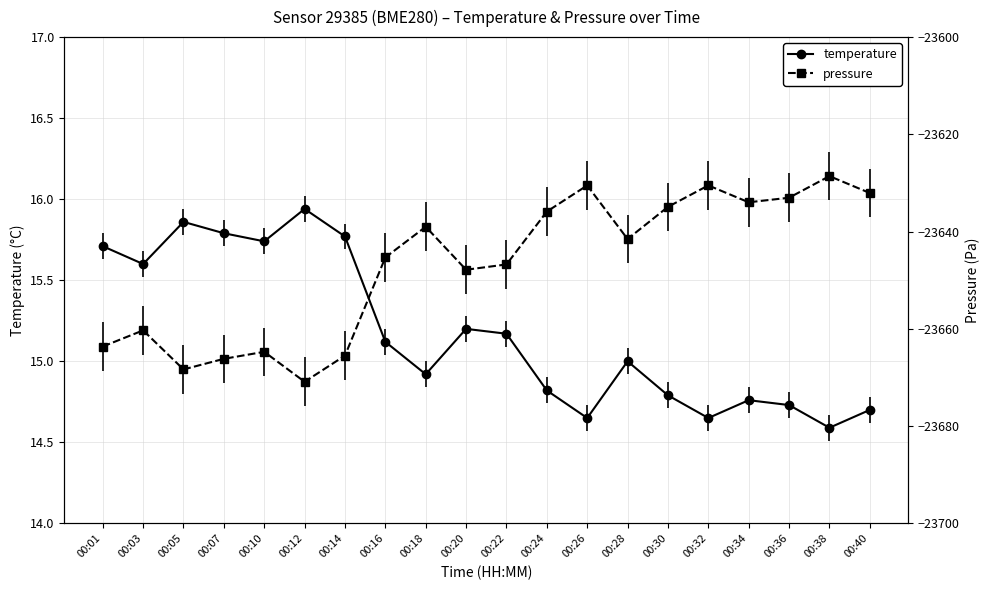

Which series has the widest spread of values?

pressure